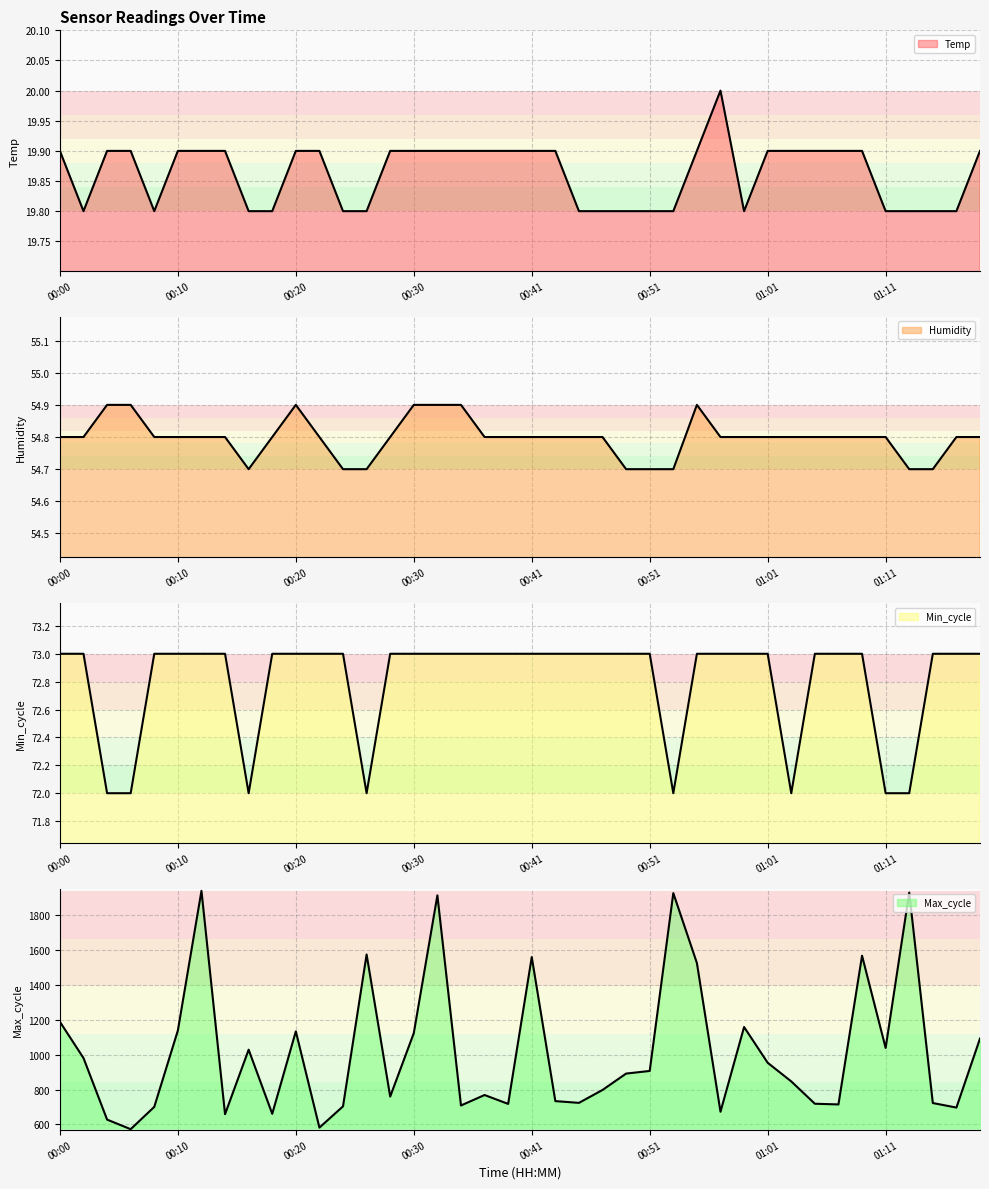

Reading right to left, transcribe all the data shown in this chart.

Temp: 01:20=19.9	01:18=19.8	01:16=19.8	01:14=19.8	01:11=19.8	01:09=19.9	01:07=19.9	01:05=19.9	01:03=19.9	01:01=19.9	00:59=19.8	00:57=20.0	00:55=19.9	00:53=19.8	00:51=19.8	00:49=19.8	00:47=19.8	00:45=19.8	00:43=19.9	00:41=19.9	00:39=19.9	00:37=19.9	00:35=19.9	00:33=19.9	00:30=19.9	00:28=19.9	00:26=19.8	00:24=19.8	00:22=19.9	00:20=19.9	00:18=19.8	00:16=19.8	00:14=19.9	00:12=19.9	00:10=19.9	00:08=19.8	00:06=19.9	00:04=19.9	00:02=19.8	00:00=19.9
Humidity: 01:20=54.8	01:18=54.8	01:16=54.7	01:14=54.7	01:11=54.8	01:09=54.8	01:07=54.8	01:05=54.8	01:03=54.8	01:01=54.8	00:59=54.8	00:57=54.8	00:55=54.9	00:53=54.7	00:51=54.7	00:49=54.7	00:47=54.8	00:45=54.8	00:43=54.8	00:41=54.8	00:39=54.8	00:37=54.8	00:35=54.9	00:33=54.9	00:30=54.9	00:28=54.8	00:26=54.7	00:24=54.7	00:22=54.8	00:20=54.9	00:18=54.8	00:16=54.7	00:14=54.8	00:12=54.8	00:10=54.8	00:08=54.8	00:06=54.9	00:04=54.9	00:02=54.8	00:00=54.8
Min_cycle: 01:20=73.0	01:18=73.0	01:16=73.0	01:14=72.0	01:11=72.0	01:09=73.0	01:07=73.0	01:05=73.0	01:03=72.0	01:01=73.0	00:59=73.0	00:57=73.0	00:55=73.0	00:53=72.0	00:51=73.0	00:49=73.0	00:47=73.0	00:45=73.0	00:43=73.0	00:41=73.0	00:39=73.0	00:37=73.0	00:35=73.0	00:33=73.0	00:30=73.0	00:28=73.0	00:26=72.0	00:24=73.0	00:22=73.0	00:20=73.0	00:18=73.0	00:16=72.0	00:14=73.0	00:12=73.0	00:10=73.0	00:08=73.0	00:06=72.0	00:04=72.0	00:02=73.0	00:00=73.0
Max_cycle: 01:20=1093.0	01:18=697.0	01:16=723.0	01:14=1930.0	01:11=1039.0	01:09=1568.0	01:07=715.0	01:05=719.0	01:03=847.0	01:01=954.0	00:59=1159.0	00:57=673.0	00:55=1526.0	00:53=1927.0	00:51=907.0	00:49=892.0	00:47=798.0	00:45=724.0	00:43=734.0	00:41=1560.0	00:39=718.0	00:37=769.0	00:35=709.0	00:33=1914.0	00:30=1124.0	00:28=760.0	00:26=1575.0	00:24=704.0	00:22=582.0	00:20=1134.0	00:18=661.0	00:16=1029.0	00:14=659.0	00:12=1940.0	00:10=1139.0	00:08=701.0	00:06=573.0	00:04=628.0	00:02=981.0	00:00=1189.0